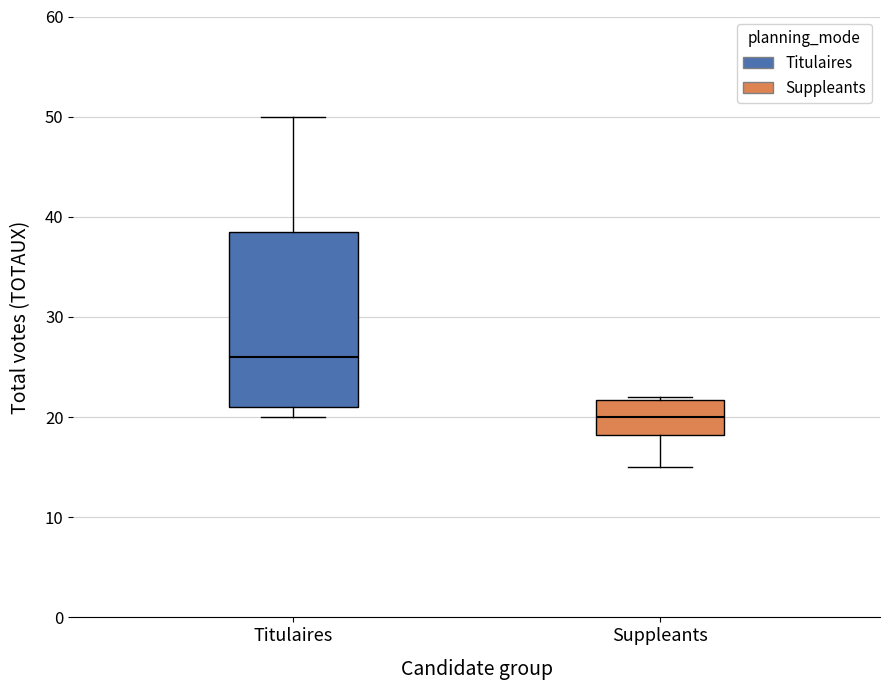

Reading left to right, read every box against the y-axis: the position of its median line, the range the box covers, and the ends of its whiskers. The values are not printed on the chart, so give them approximately, as read against the axis.

Titulaires: median 26, box 21 to 39, whiskers 20 to 50
Suppleants: median 20, box 18 to 22, whiskers 15 to 22